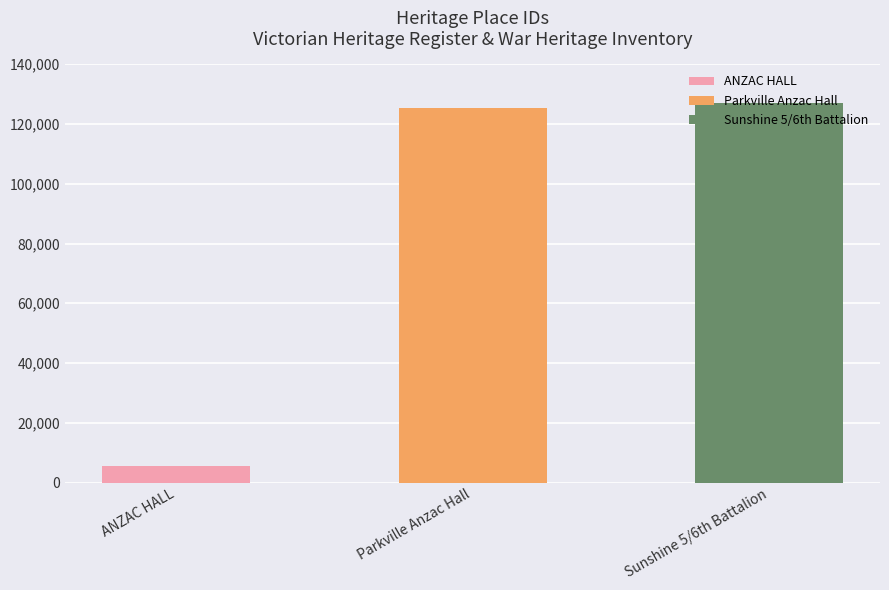

List the labels in order of value, smallest first.

ANZAC HALL, Parkville Anzac Hall, Sunshine 5/6th Battalion